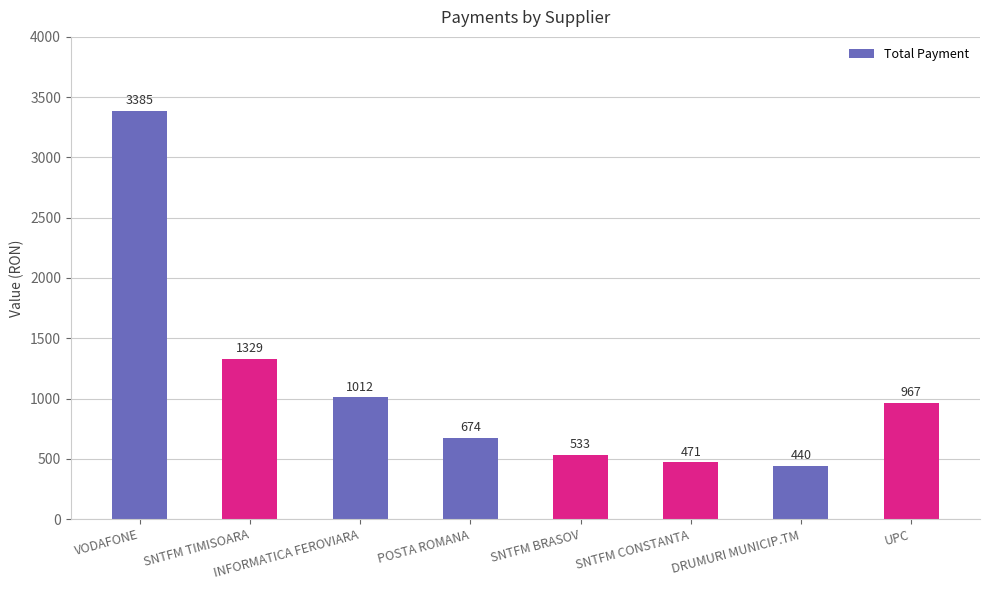

What is the maximum value shown in the chart?

3384.7